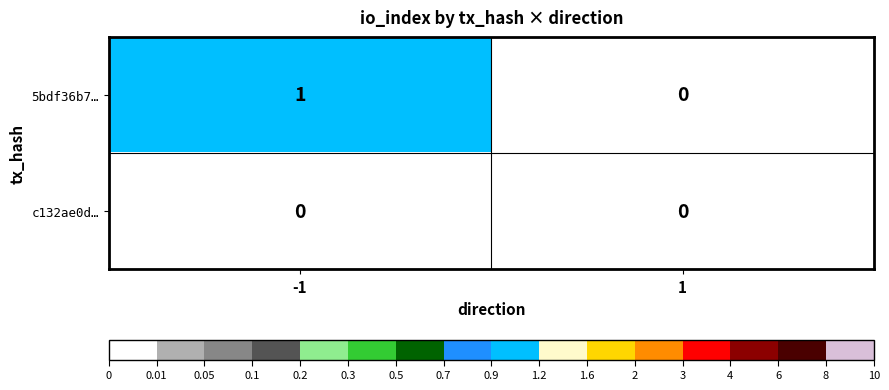

How many distinct data groups are displayed?

2